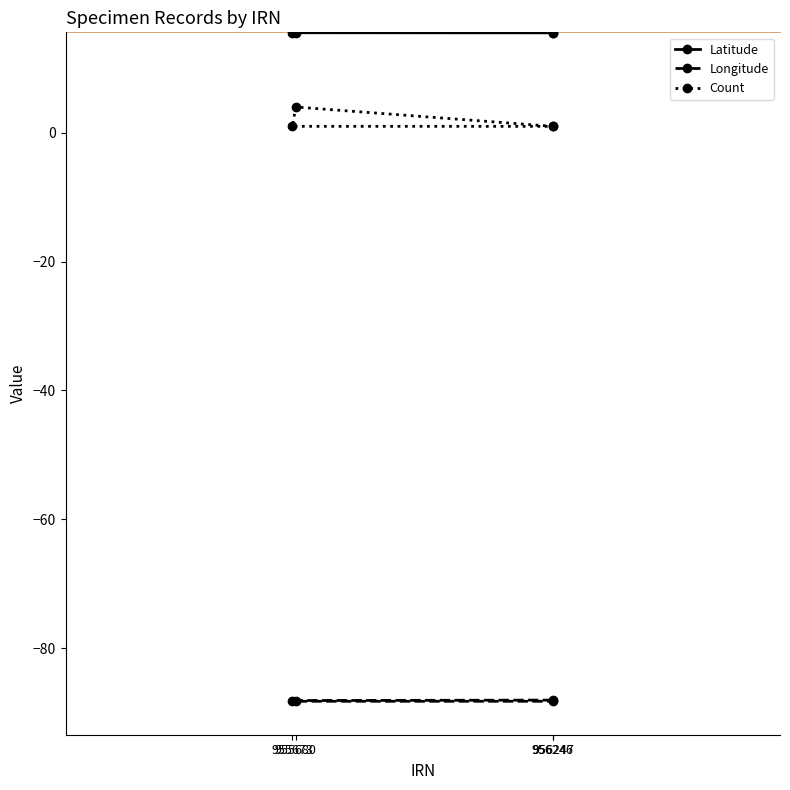

Does the chart have visible grid lines?

No